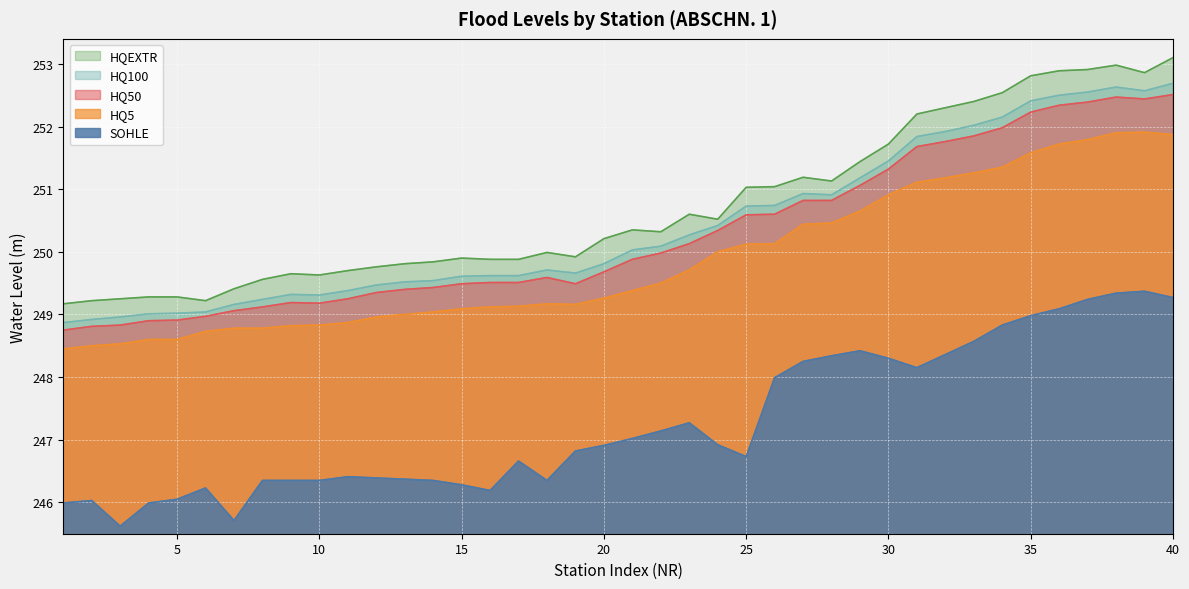

True or false: SOHLE and HQ5 intersect in this chart.

False